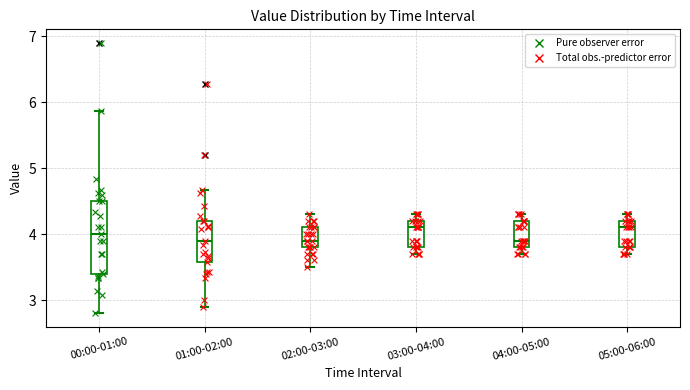

Comparing the boxes themselves (not the whiskers), which one is the tallest?

00:00-01:00